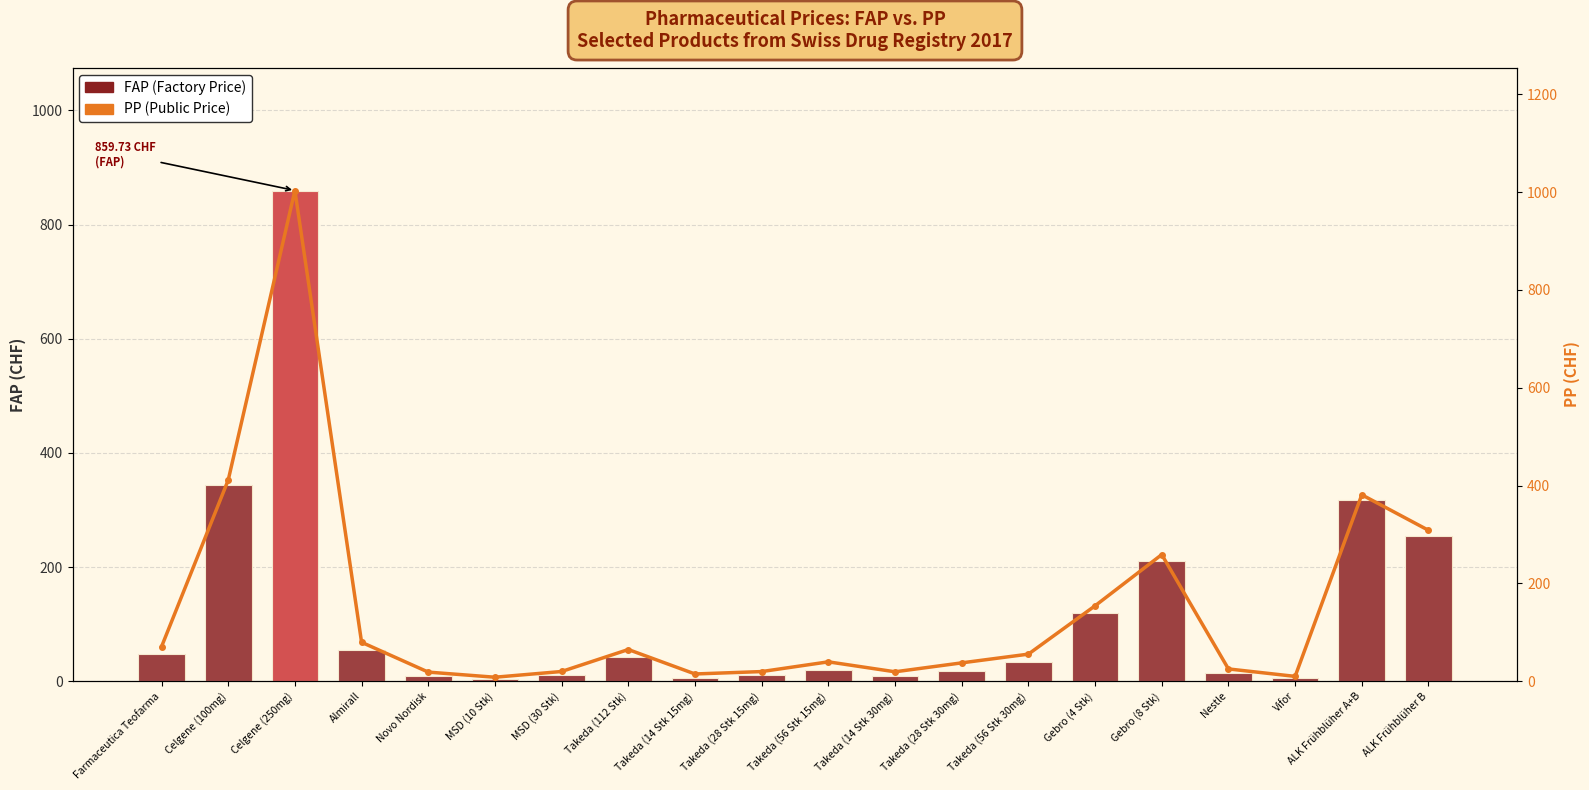

What is the smallest value displayed?

3.5